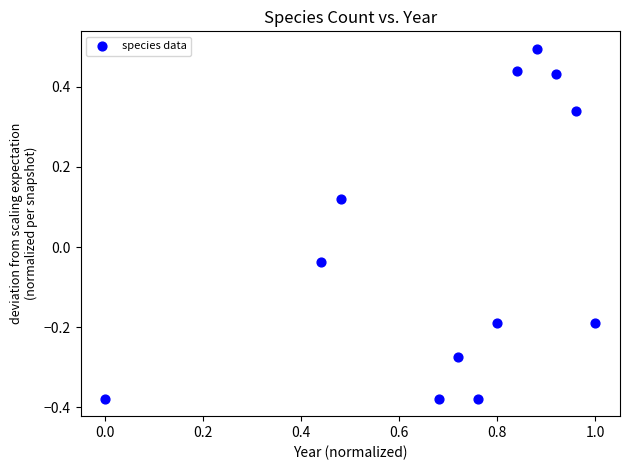

What is the range of Y values (max minus min)?

0.9